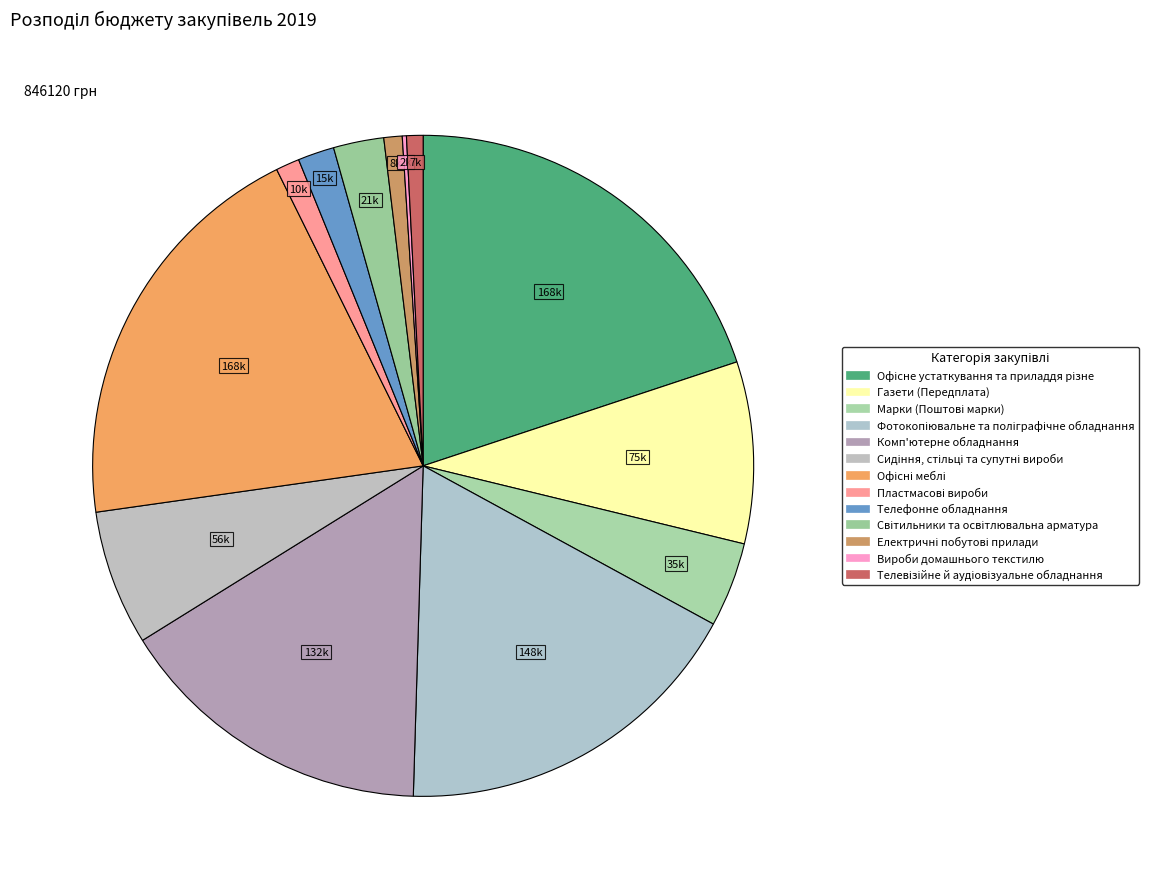

Which has a higher value, Сидіння, стільці та супутні вироби or Комп'ютерне обладнання?

Комп'ютерне обладнання